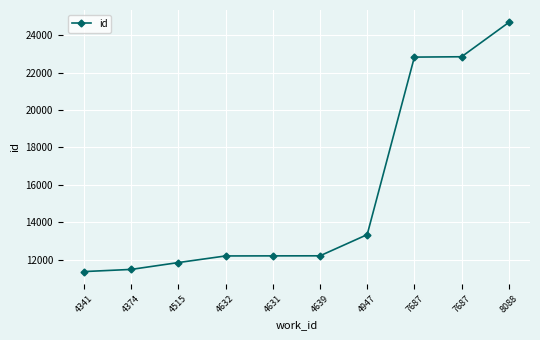

How many lines are shown in the chart?

1